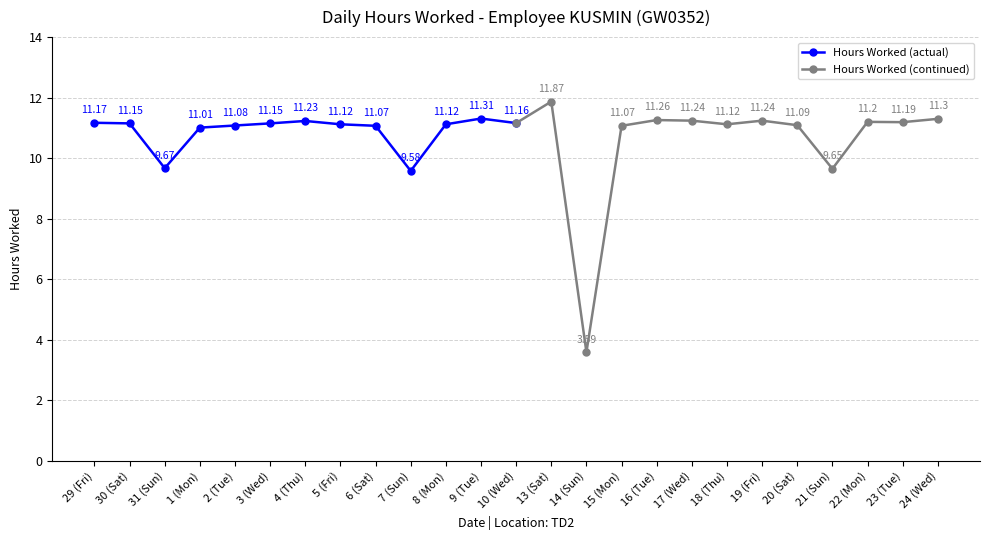

What is the average value of the Hours Worked (actual) series?

10.9